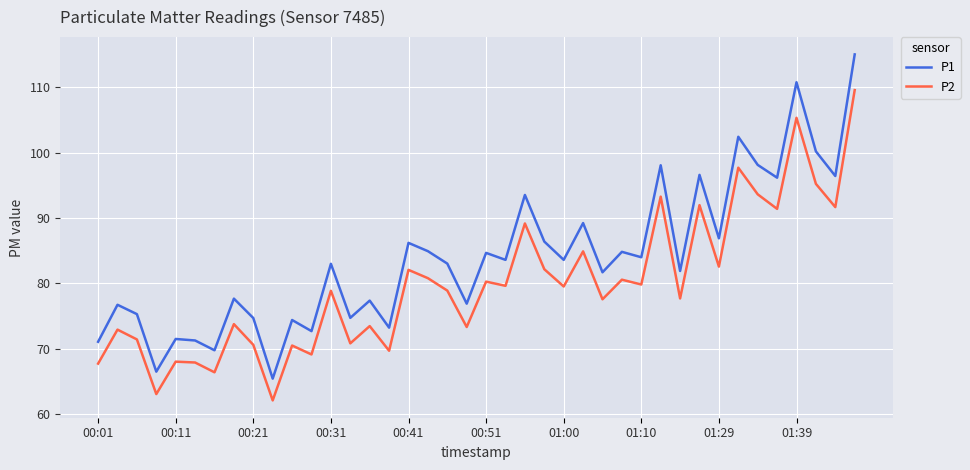

List the series in order of their peak value, lowest first.

P2, P1